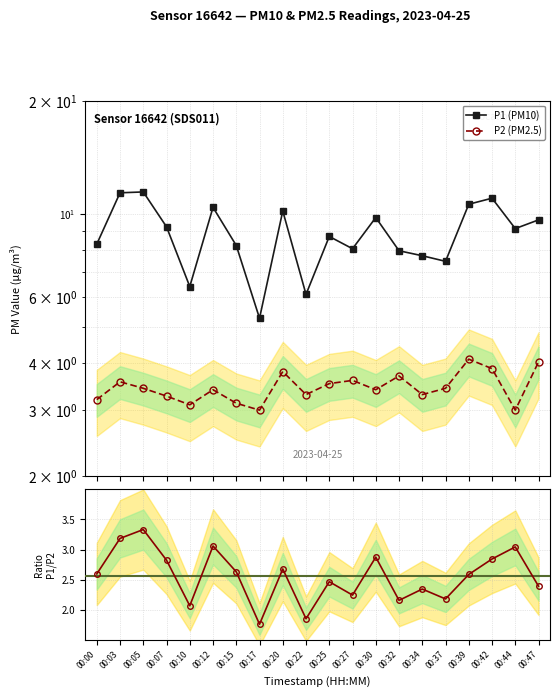

What is the total value across all series at 00:37?

13.1